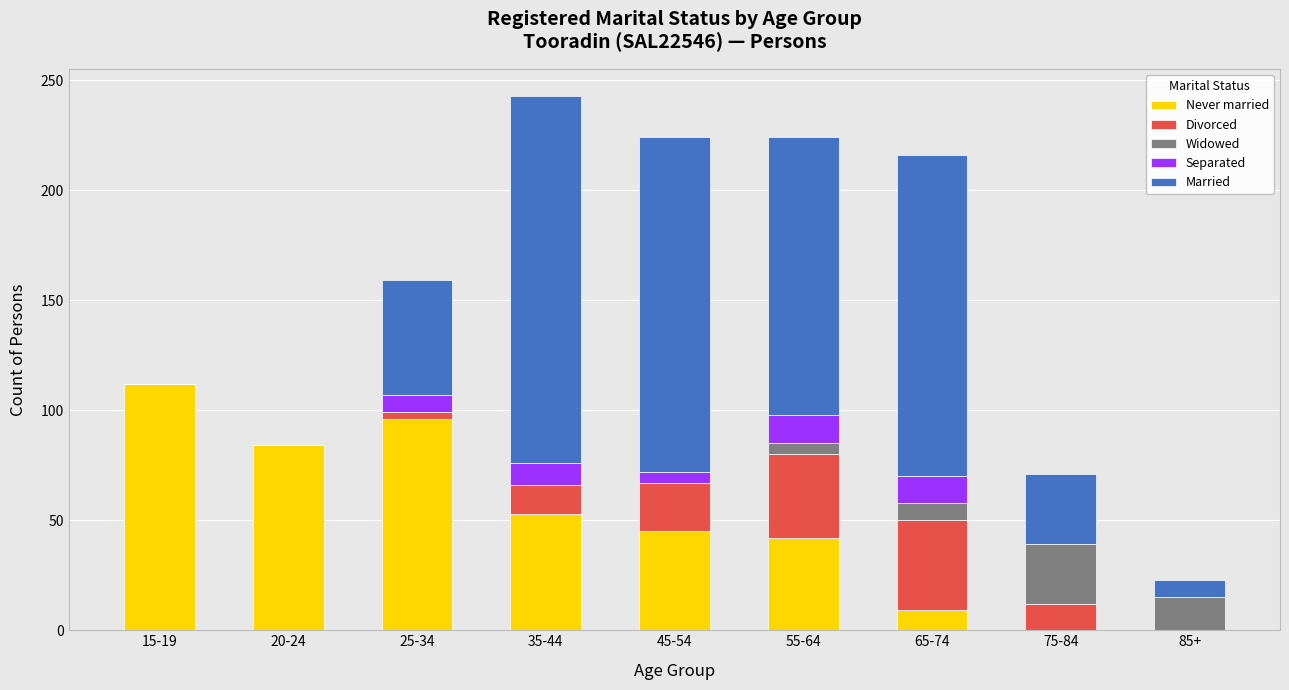

What is the highest value of the Never married series?

112